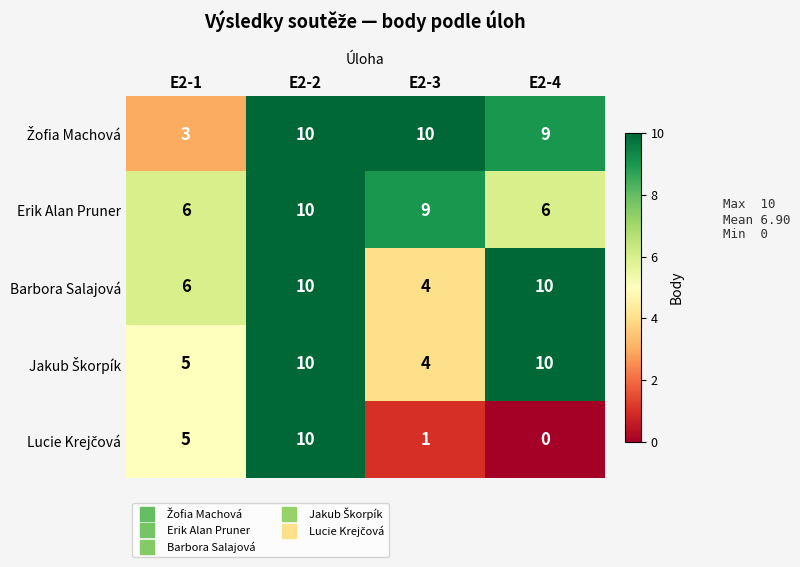

What is the total value across all series at E2-1?

25